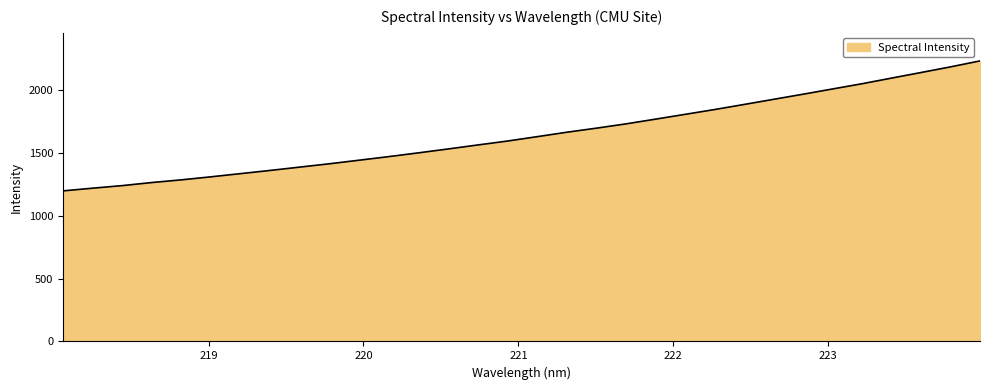

What is the greatest value displayed?

2228.8